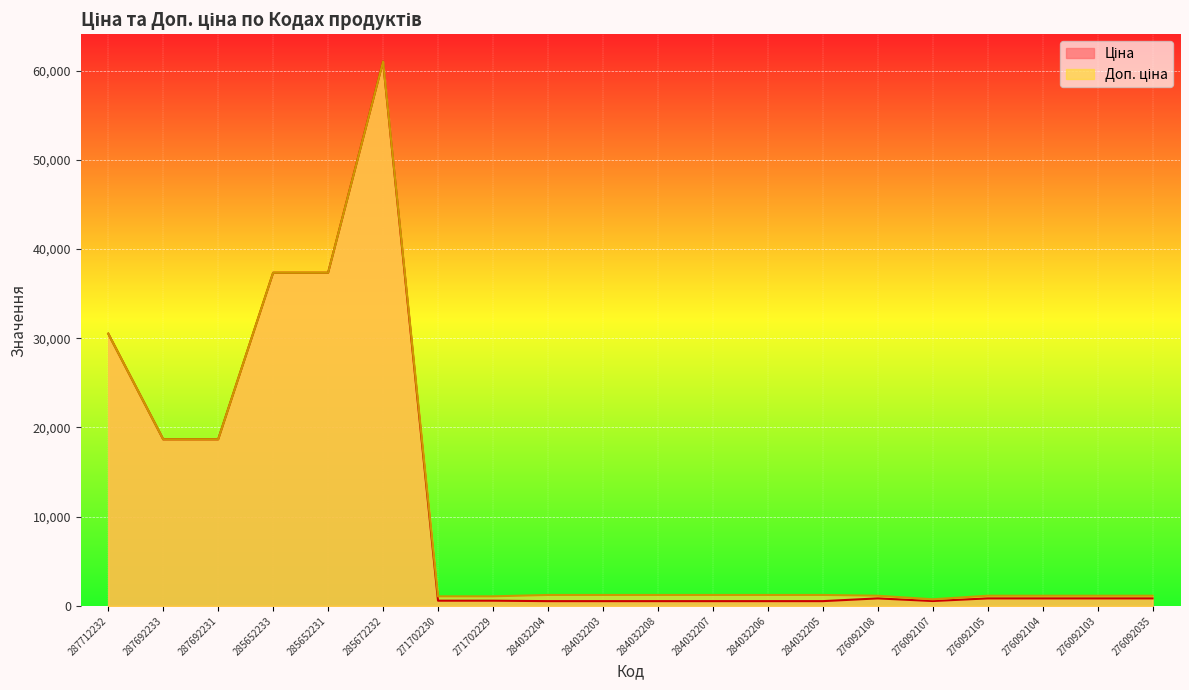

At which label does Доп. ціна reach its peak?

285672232